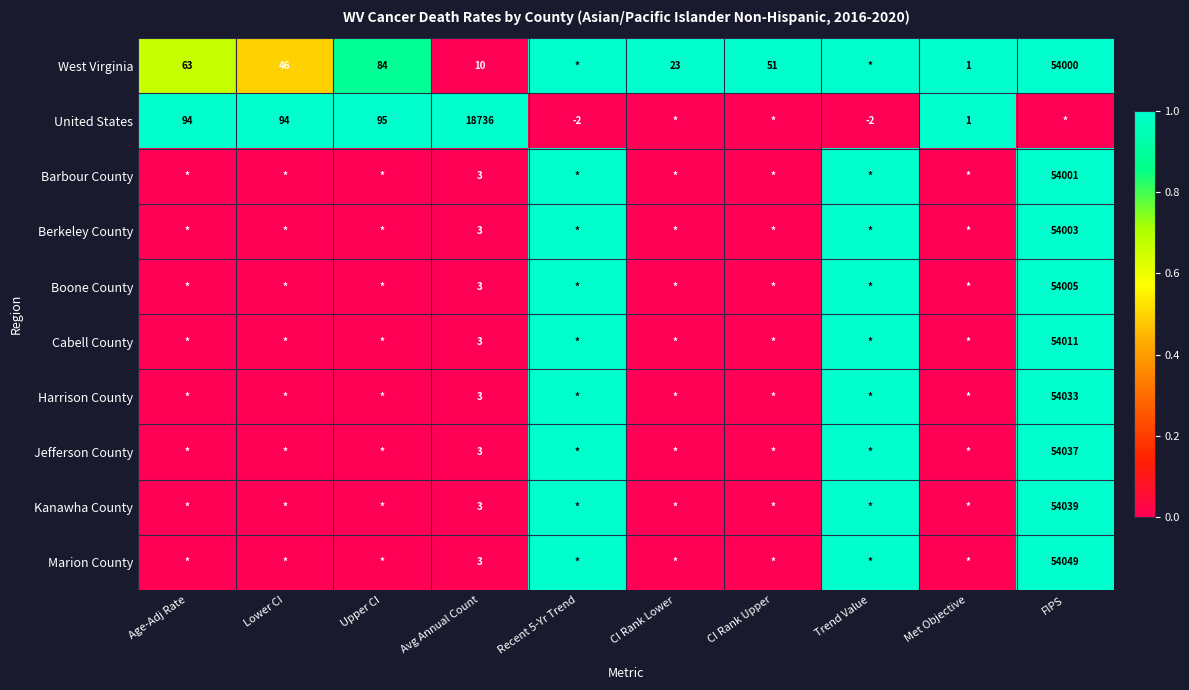

Which label corresponds to the smallest value in the chart?

Recent 5-Yr Trend